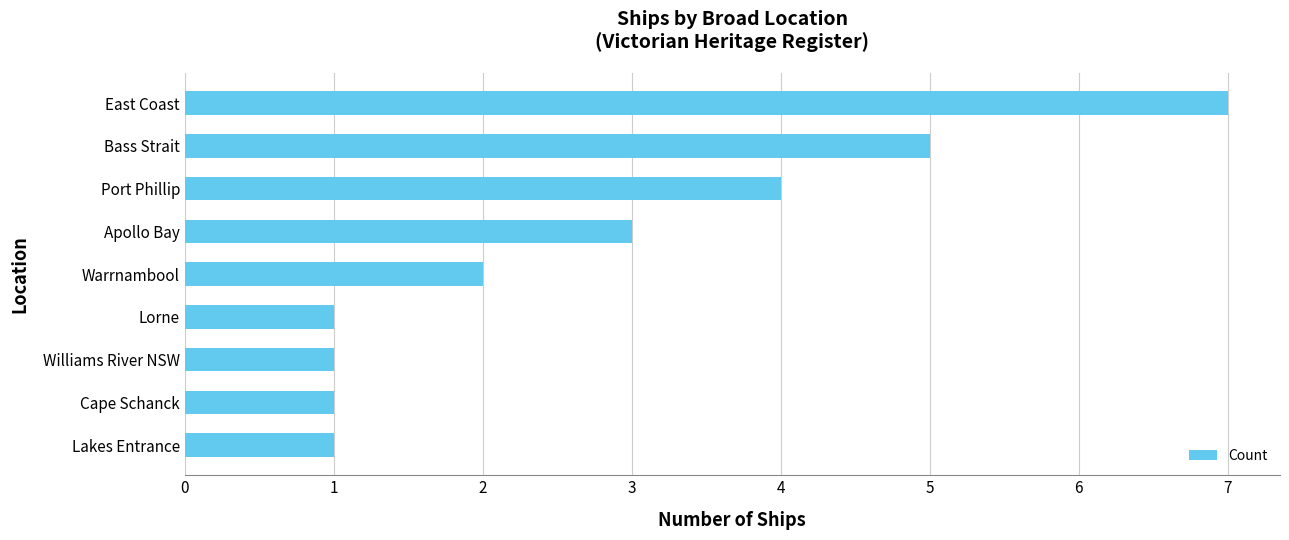

Are the bars horizontal?

Yes